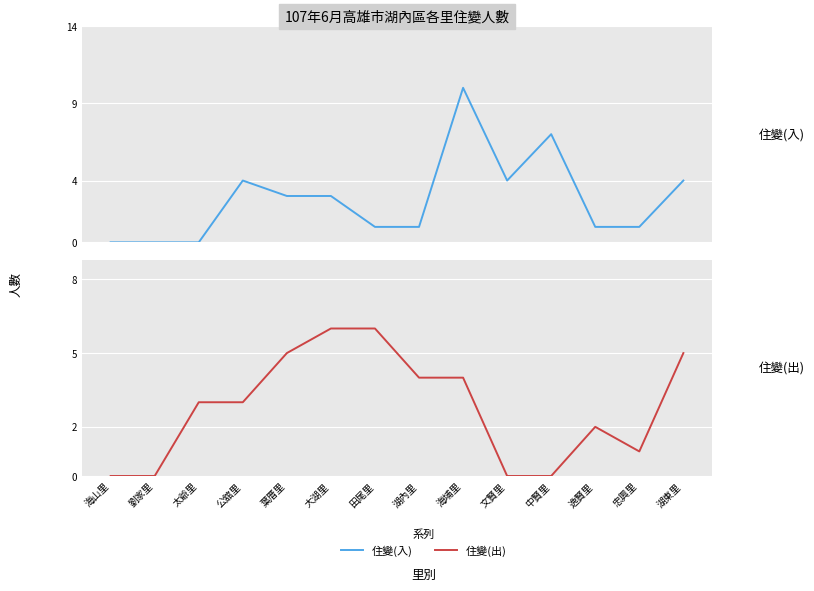

True or false: 住變(出) has more than 2 points higher than both neighbors.

False